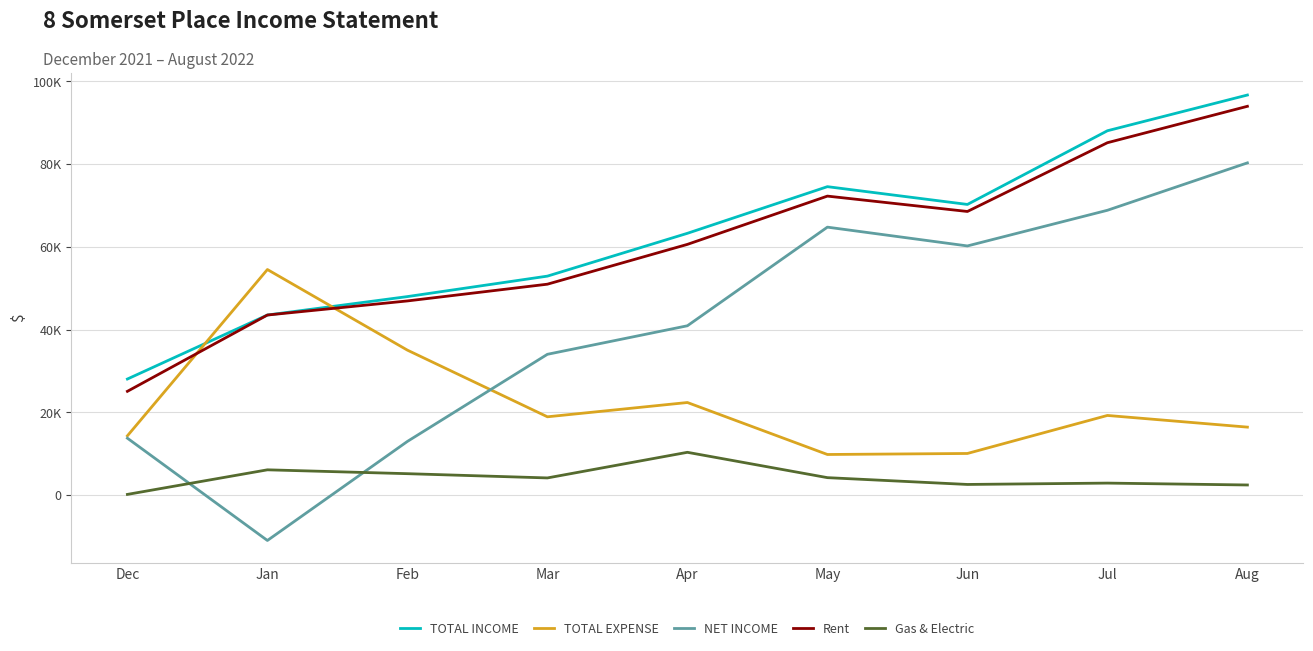

Does the chart display data point markers on the line(s)?

No